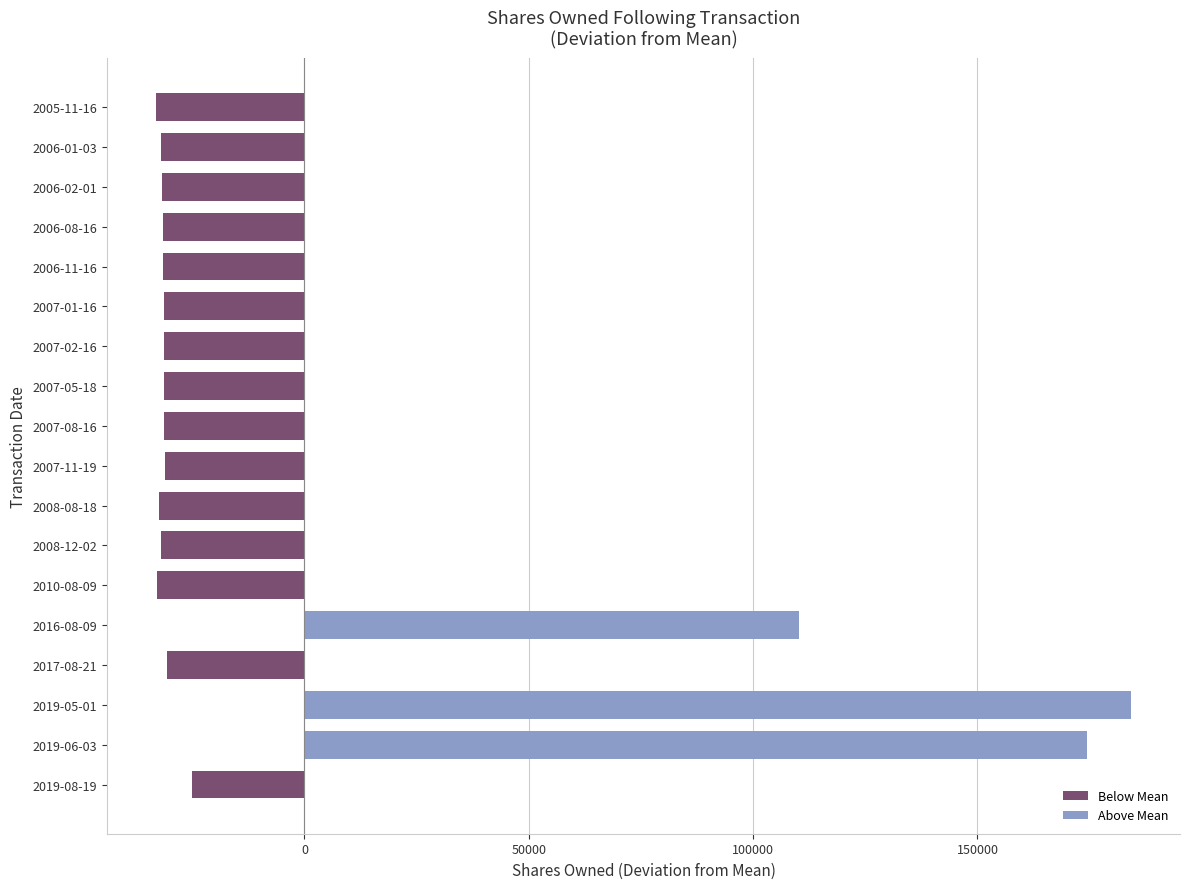

What is the difference between the maximum and minimum values?

217377.0